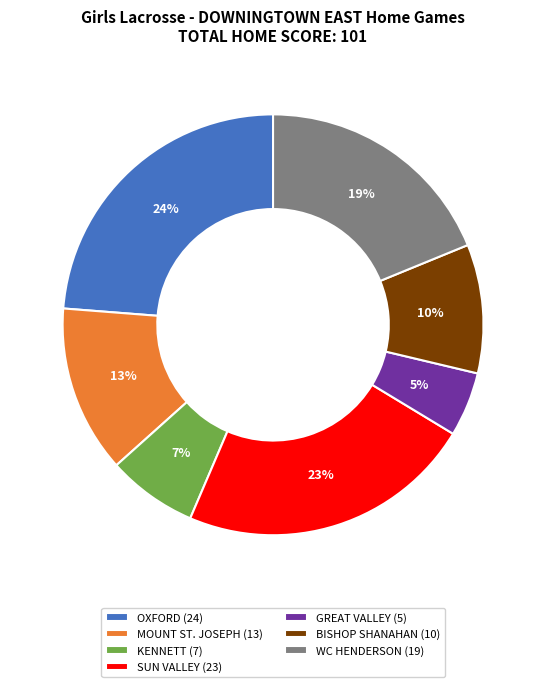

Combined, do BISHOP SHANAHAN (10) and MOUNT ST. JOSEPH (13) account for over 50%?

No